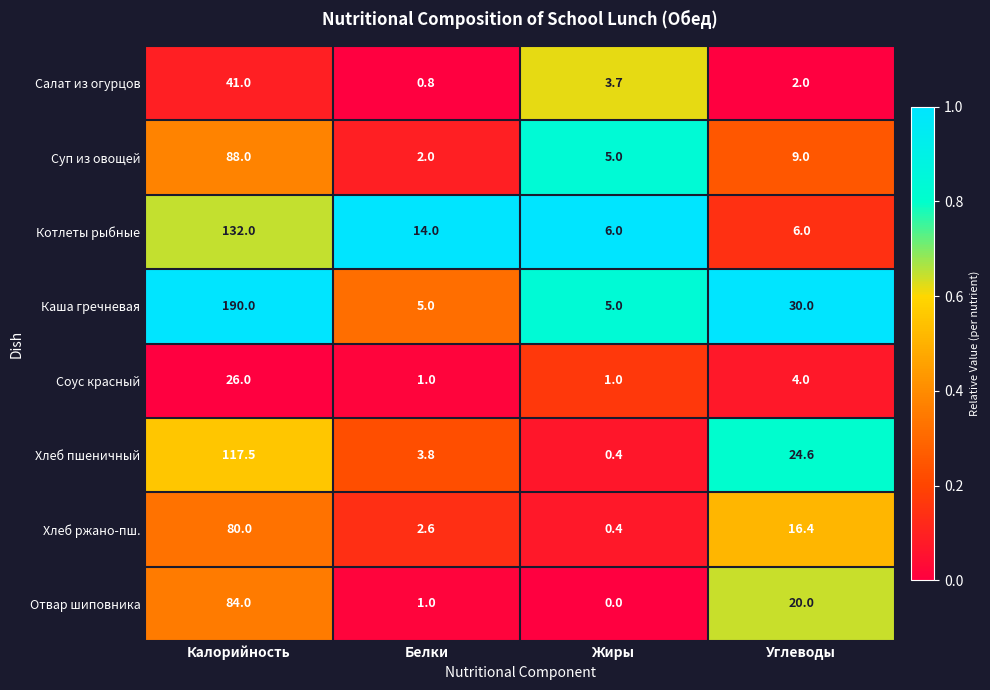

Is it true that Хлеб ржано-пш. equals 80.0 at Калорийность?

True